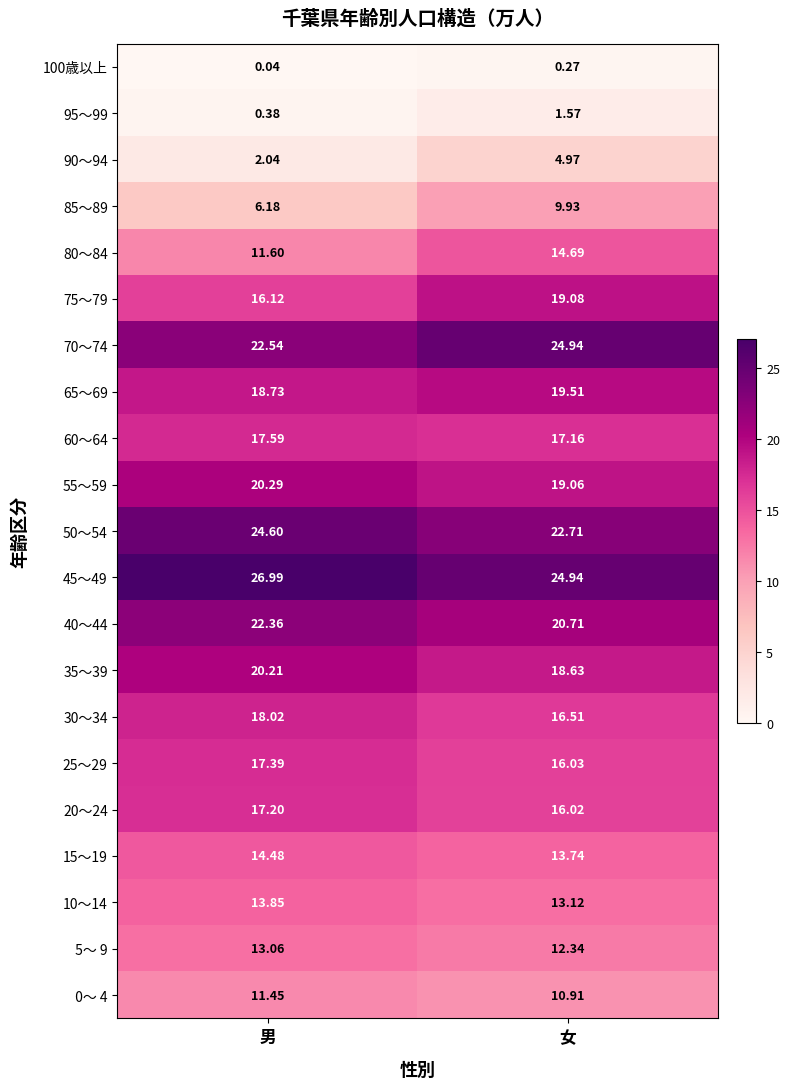

List the labels in order of 100歳以上 value, smallest first.

男, 女